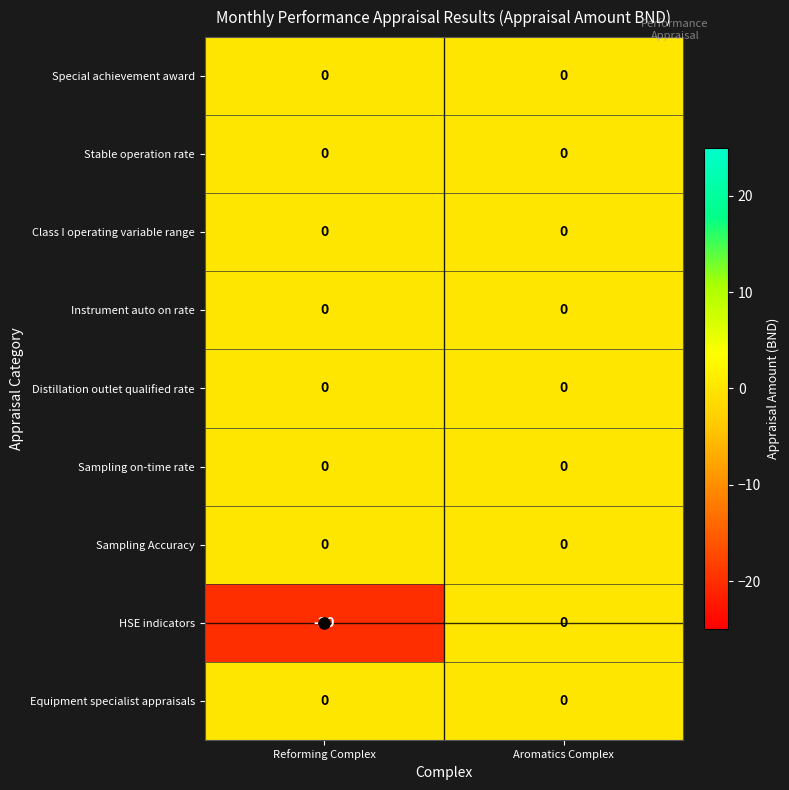

Count the number of data series in this chart.

9